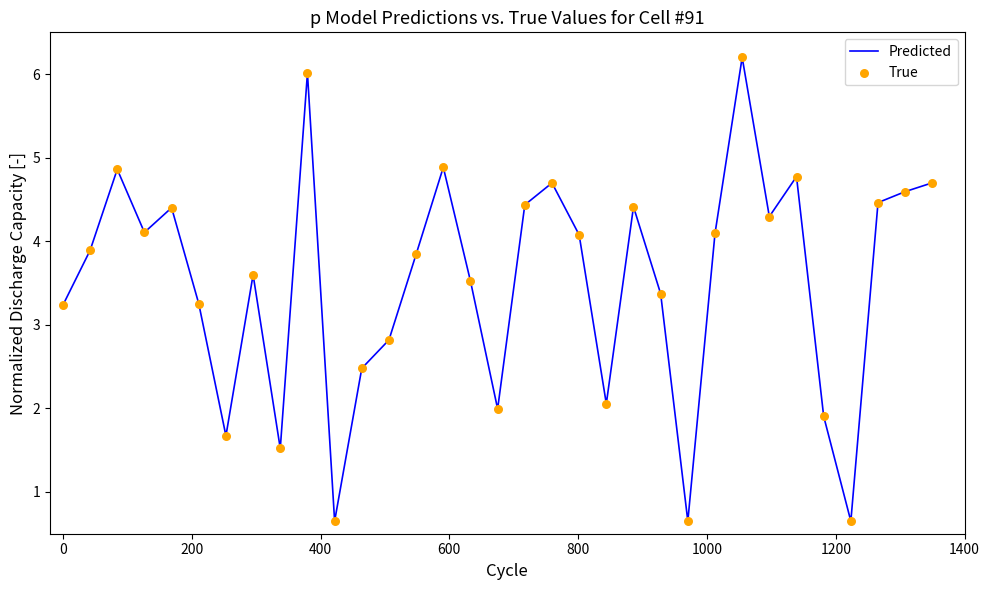

Which series contains the highest Y value?

Predicted